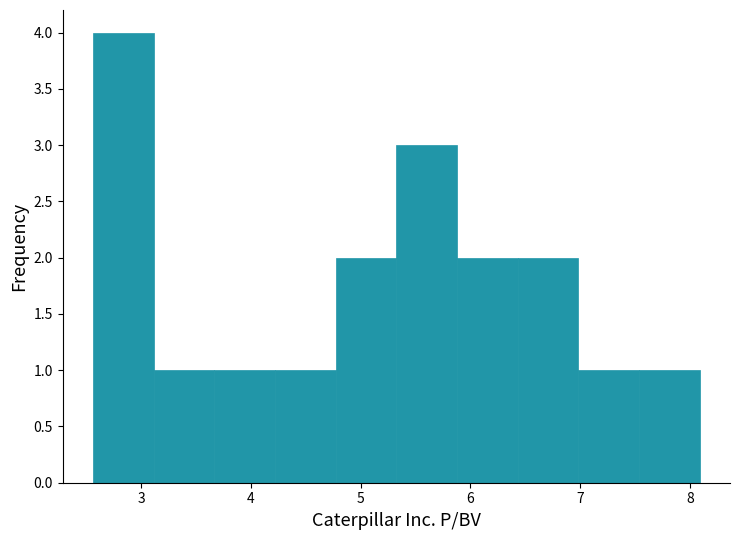

Which range on the x-axis has the tallest bar?

2.6 to 3.1